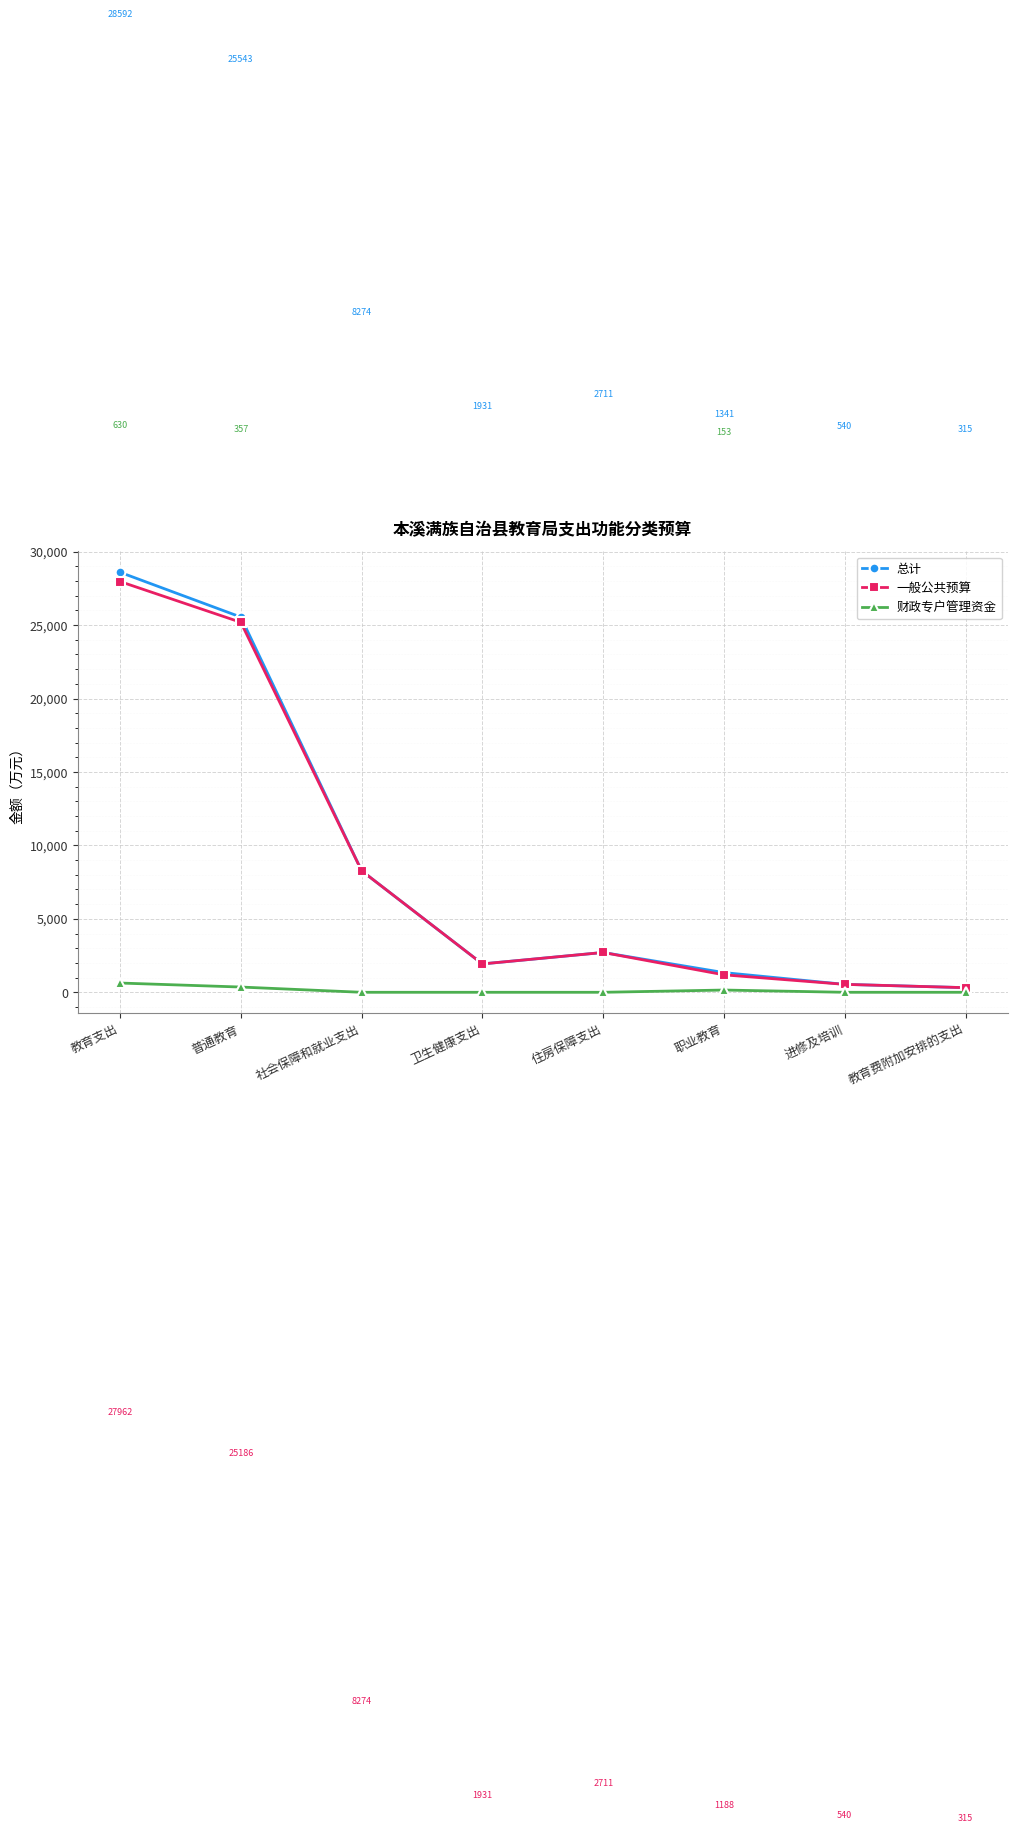

At which category does 总计 reach its first local peak?

住房保障支出